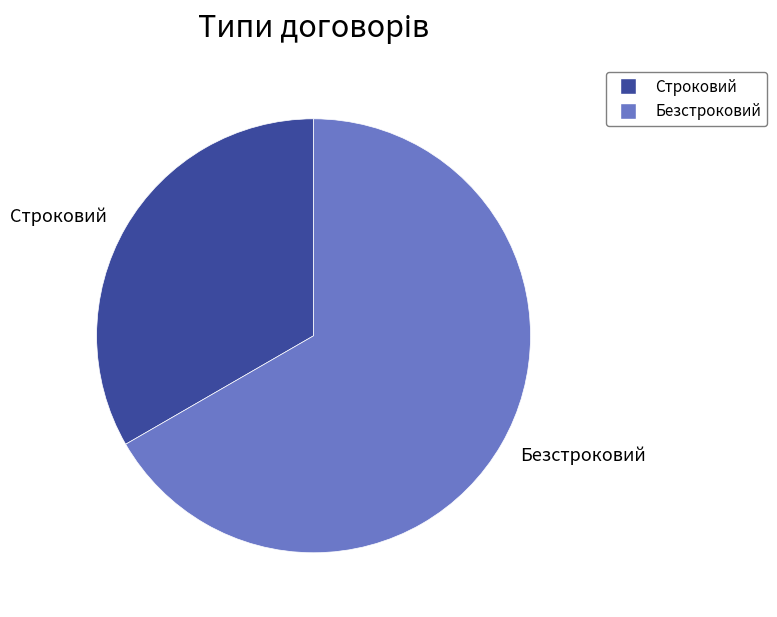

Which has a higher value, Строковий or Безстроковий?

Безстроковий